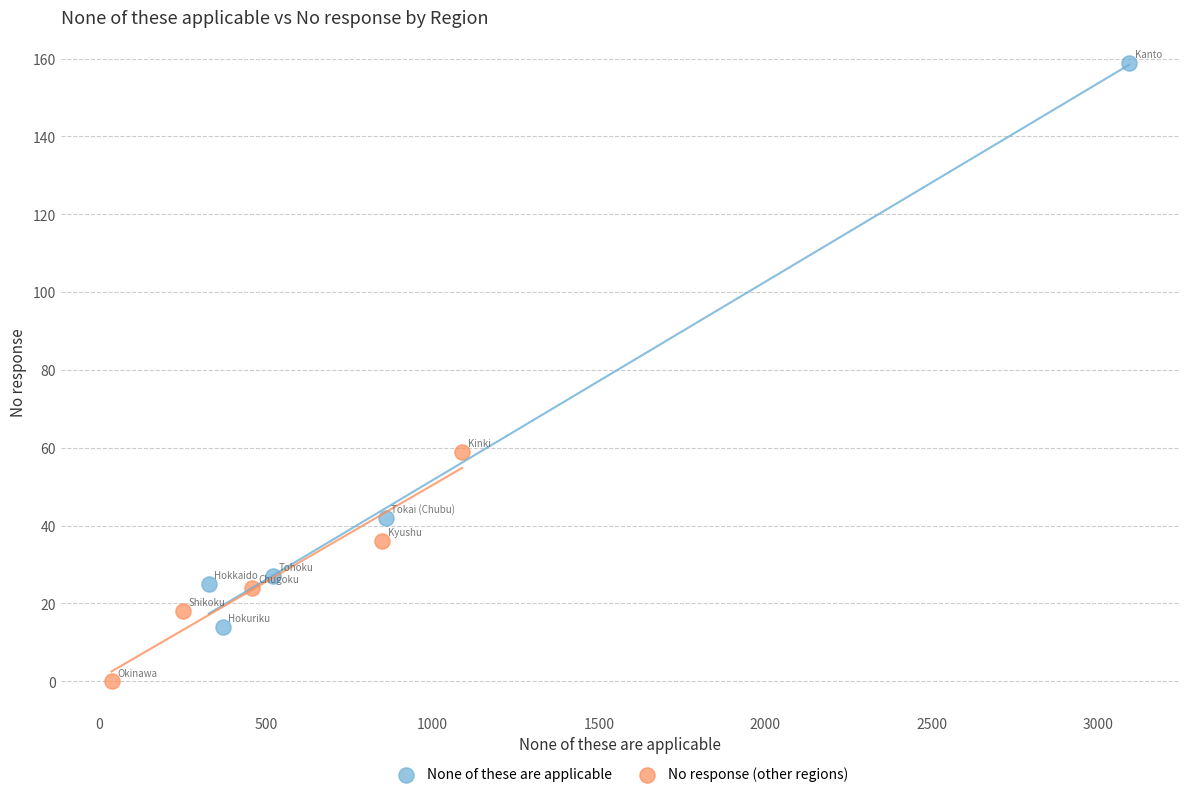

Which series has the largest Y range (max minus min)?

None of these are applicable